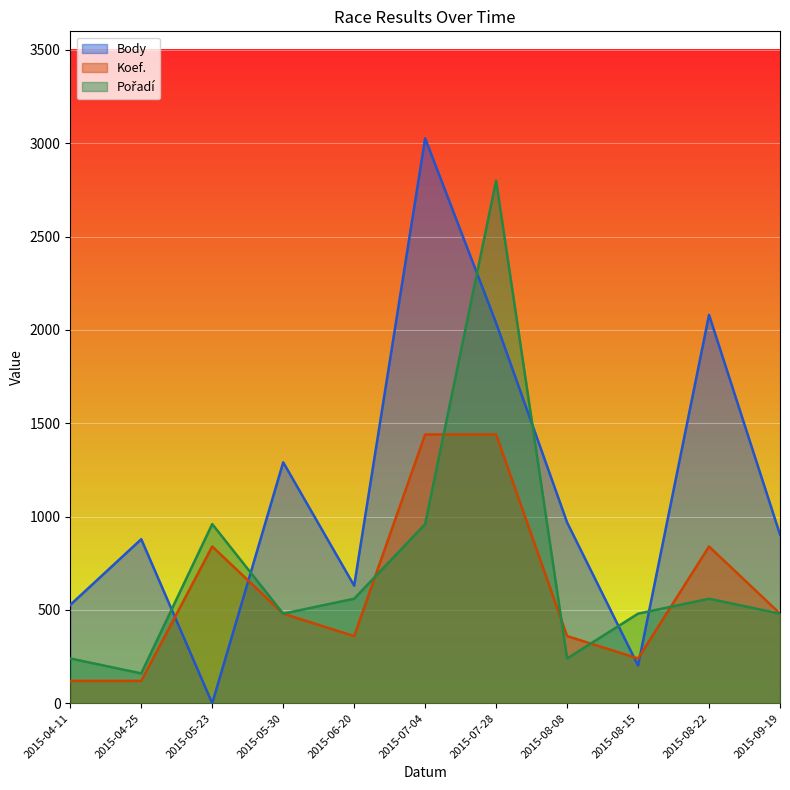

Is it true that Pořadí equals 1679 at 2015-05-23?

False